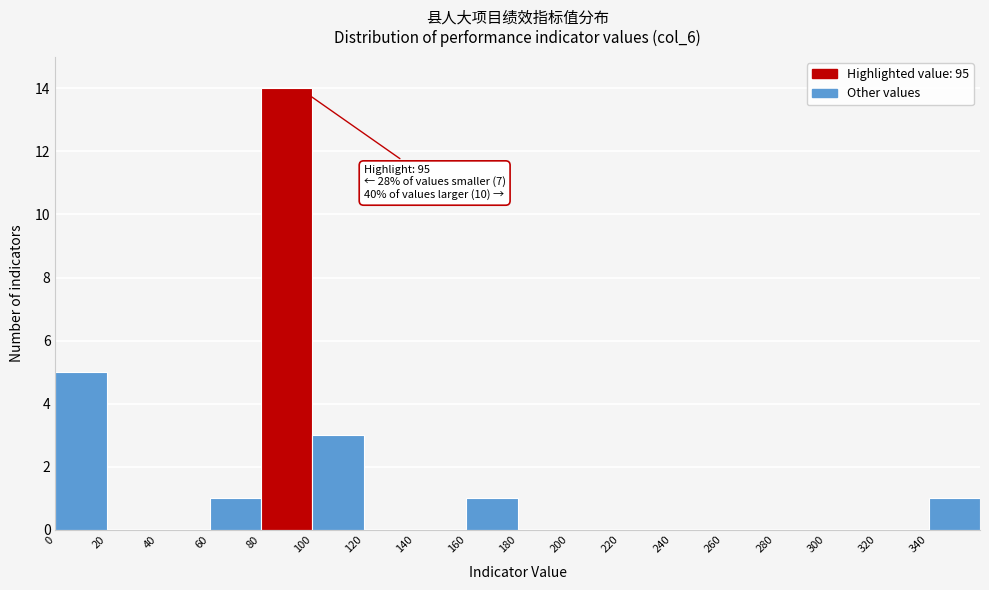

Which range on the x-axis has the tallest bar?

80 to 100